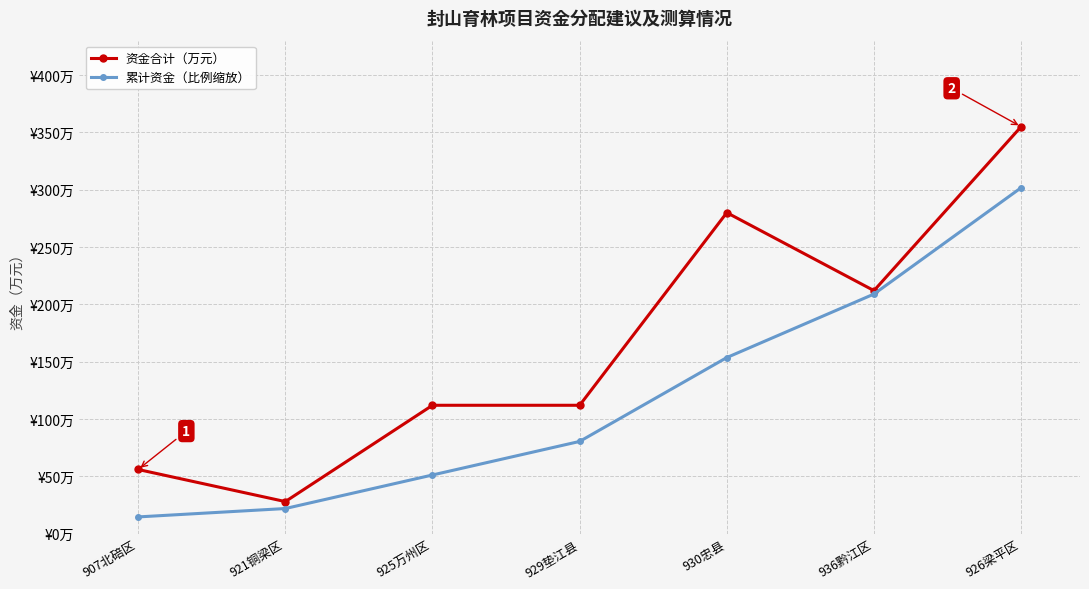

What is the label of the 4th point from the right?

929垫江县